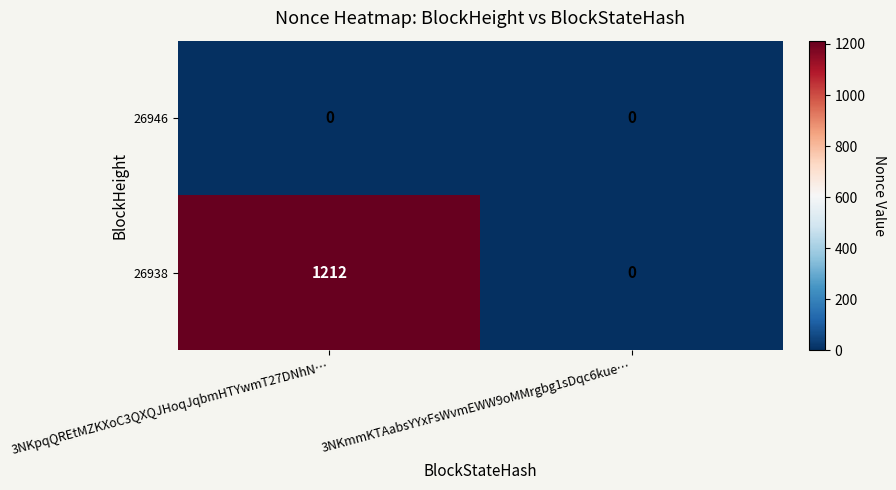

The 26938 series shows 1796 at 3NKpqQREtMZKXoC3QXQJHoqJqbmHTYwmT27DNhN…. True or false?

False